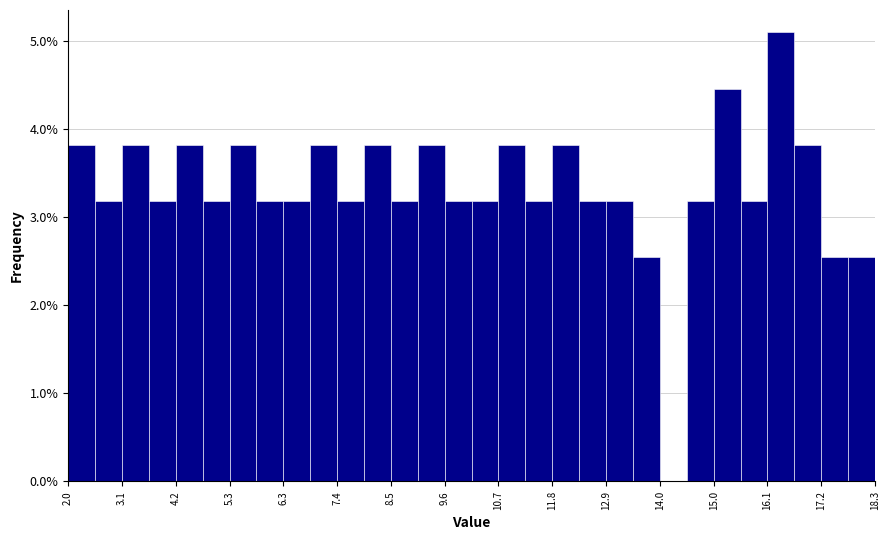

Around what value on the x-axis is the tallest bar? Give the approximate position of its centre, as read against the axis.

16.4